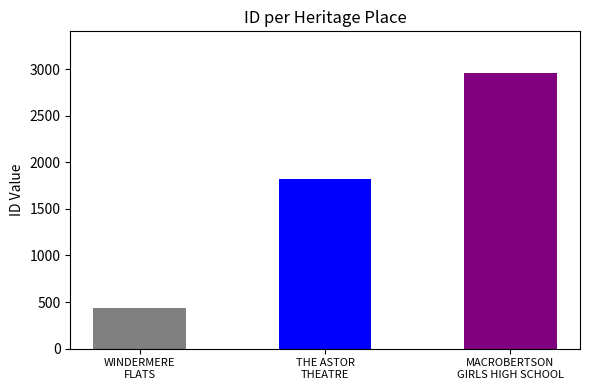

Which label corresponds to the largest value in the chart?

MACROBERTSON GIRLS HIGH SCHOOL